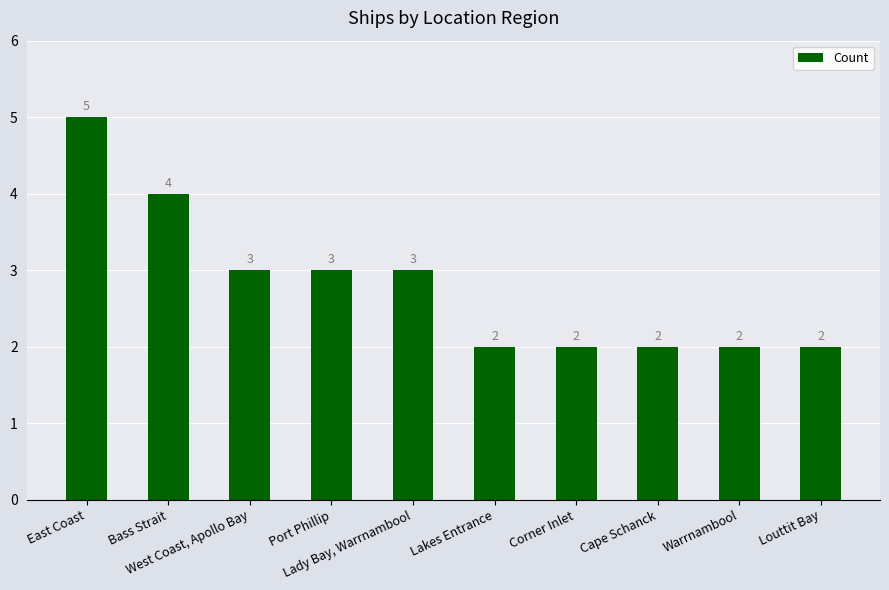

What position from the right is Port Phillip?

7